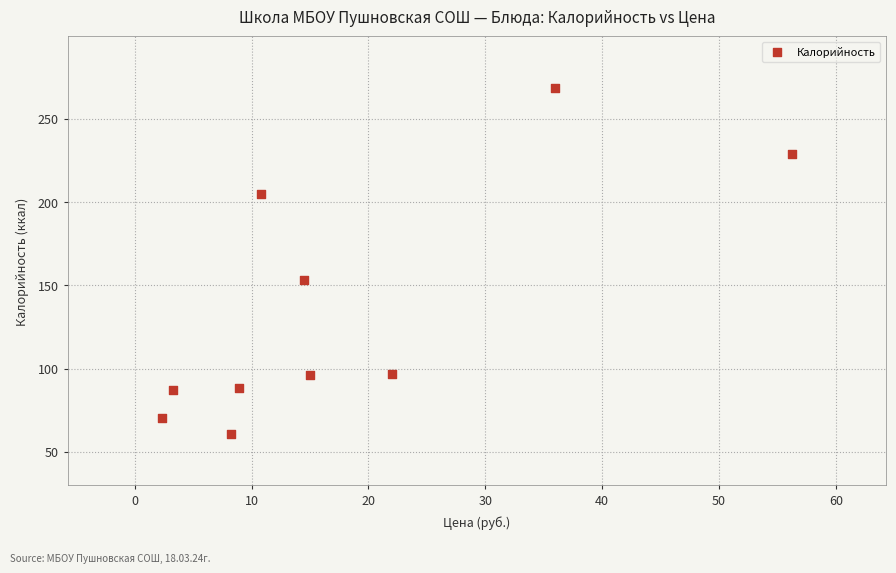

What is the range of Y values (max minus min)?

207.4